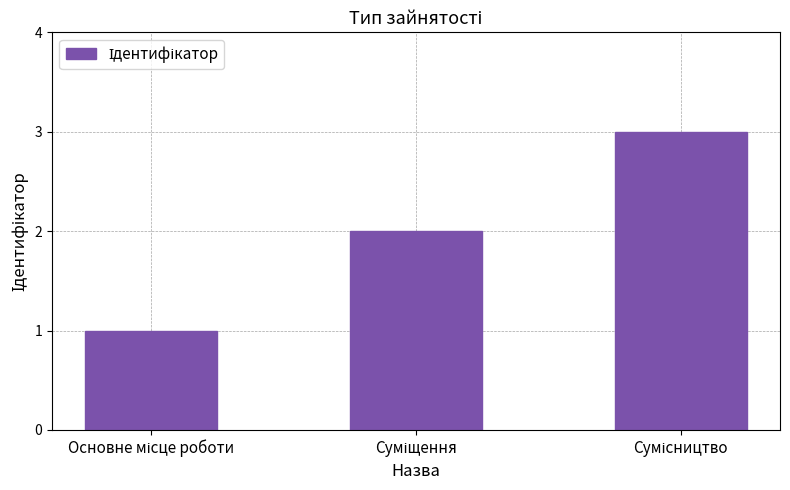

What is the maximum value shown in the chart?

3